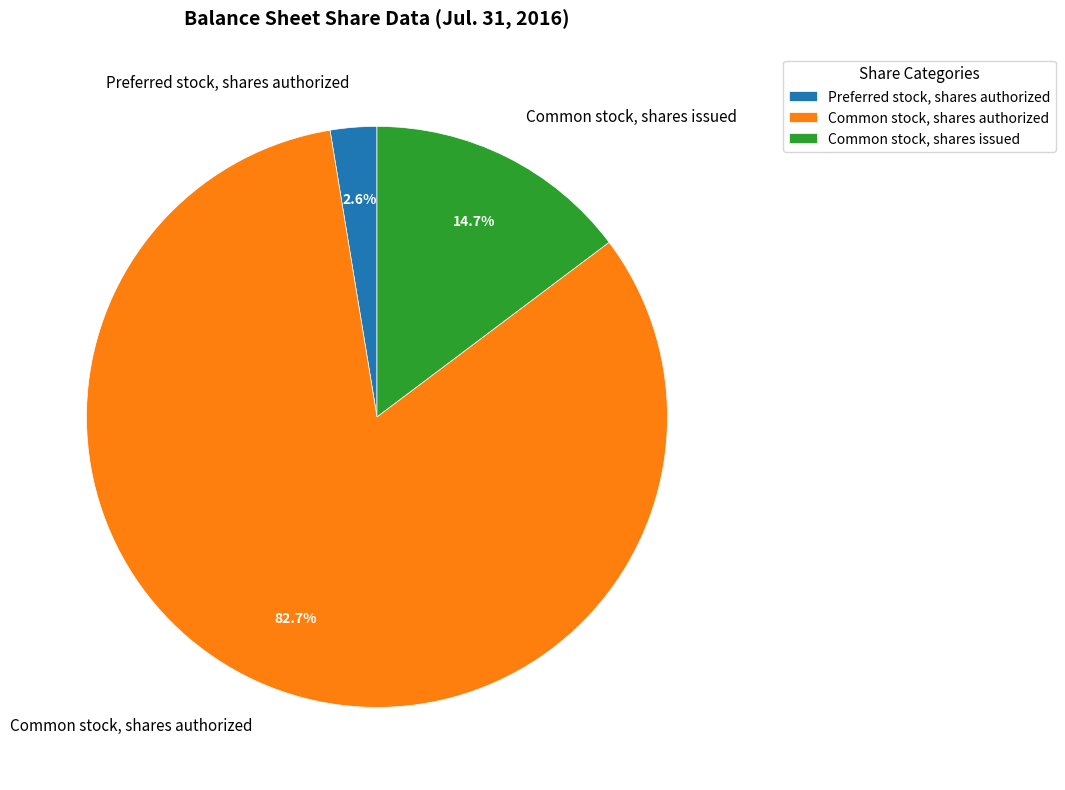

Combined, do Preferred stock, shares authorized and Common stock, shares issued account for over 50%?

No